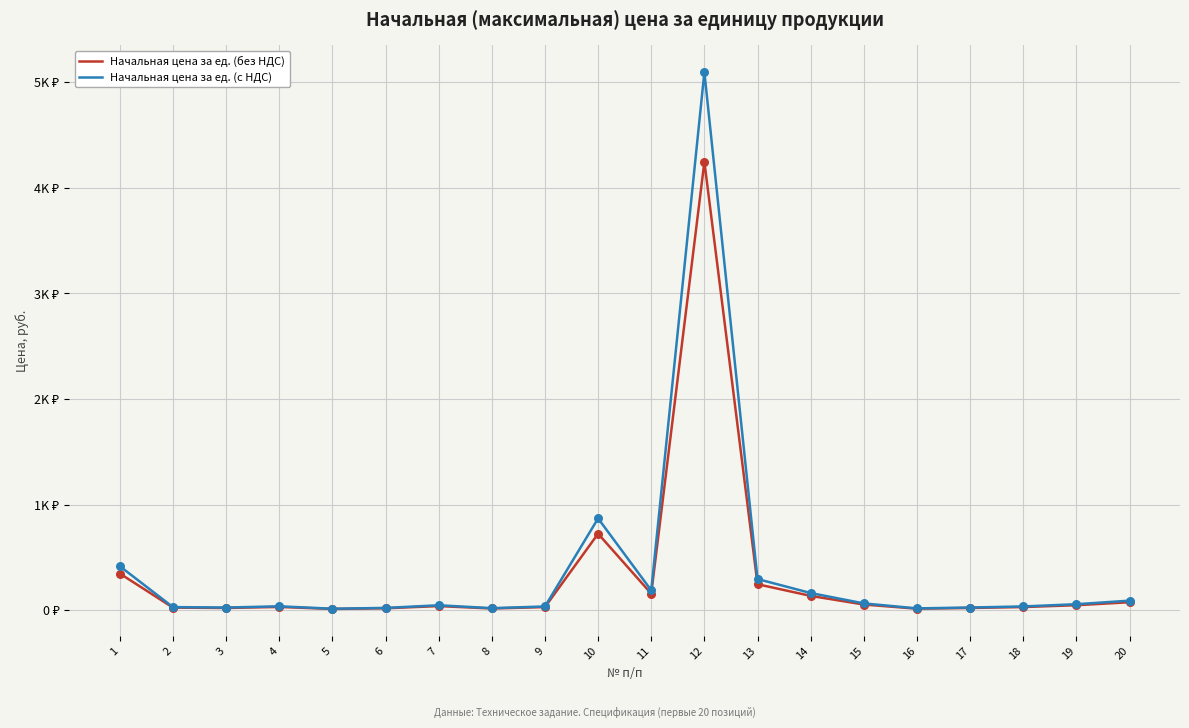

At how many categories does at least one series exceed 1542?

1